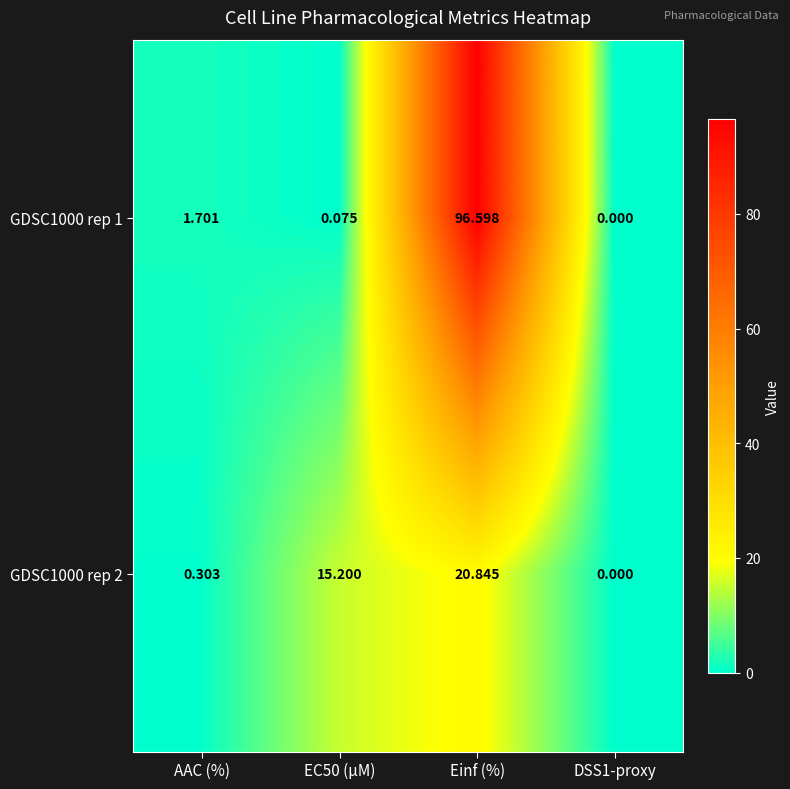

Where does the GDSC1000 rep 1 series first go above 1?

AAC (%)